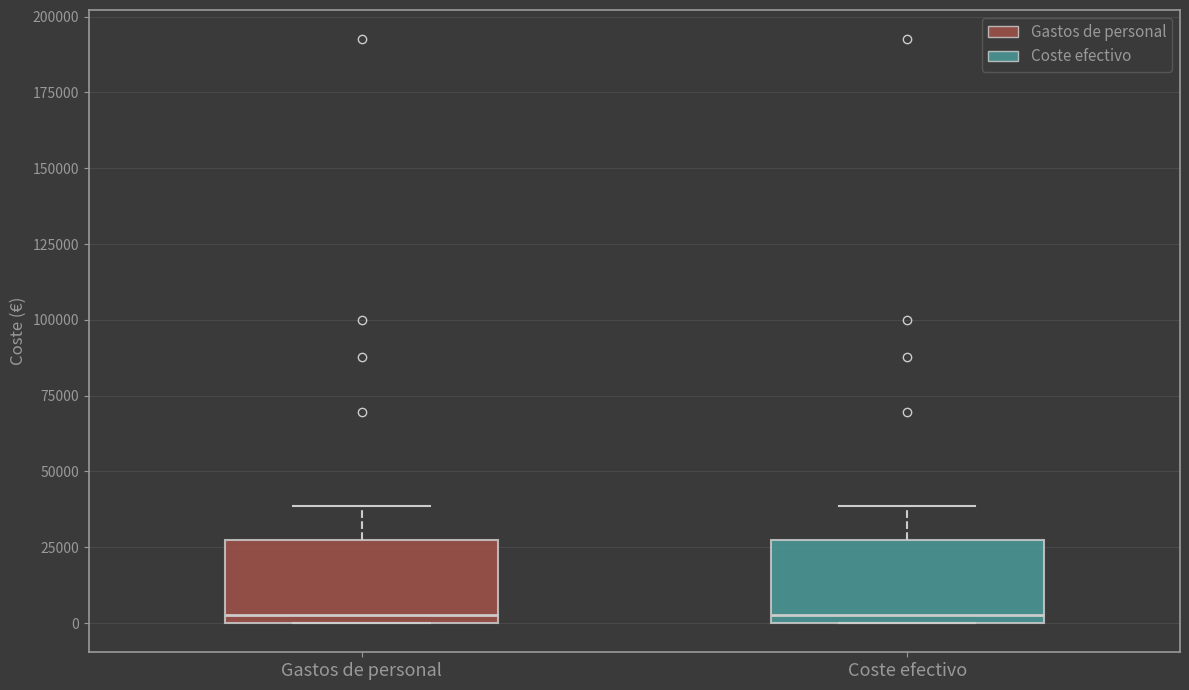

Reading left to right, read every box against the y-axis: the position of its median line, the range the box covers, and the ends of its whiskers. The values are not printed on the chart, so give them approximately, as read against the axis.

Gastos de personal: median 5000, box 0 to 25000, whiskers 0 to 40000
Coste efectivo: median 5000, box 0 to 25000, whiskers 0 to 40000